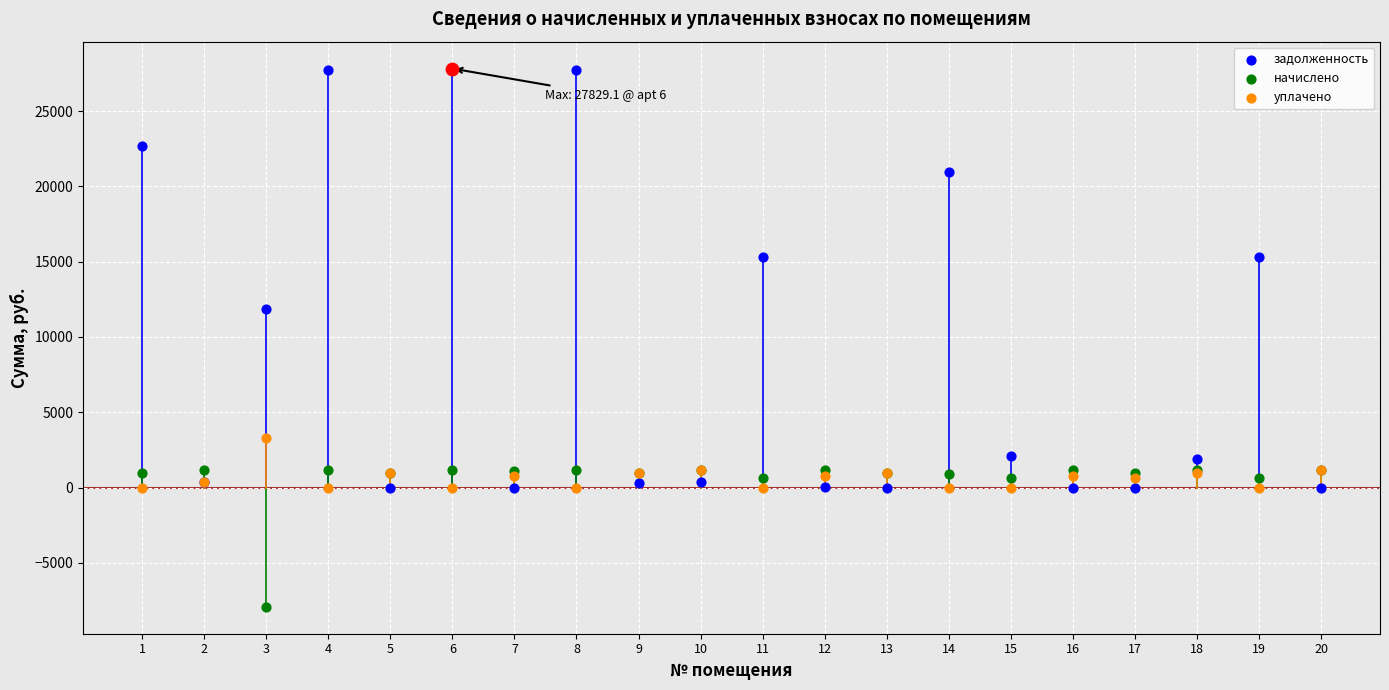

At how many categories does at least one series exceed 25519?

3